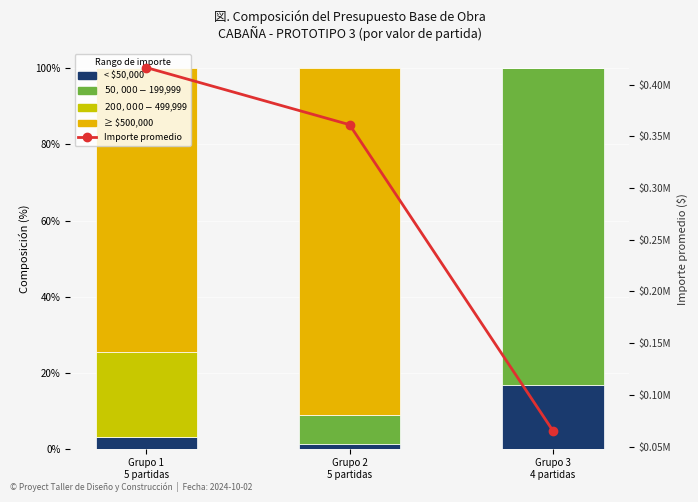

The value of $50,000 - $199,999 at Grupo 3
4 partidas is 1.5. True or false?

False